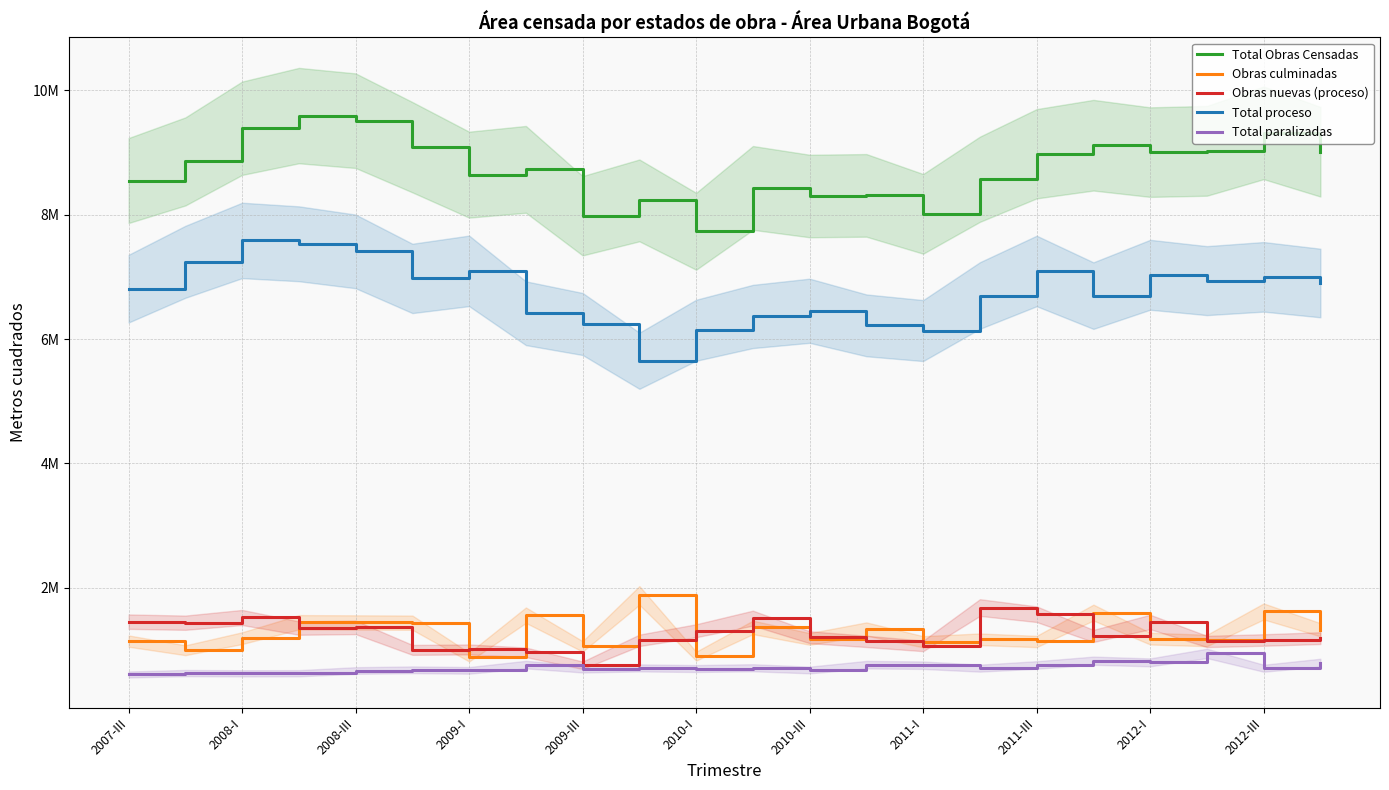

The value of Obras nuevas (proceso) at 2010-III is 1201060. True or false?

True